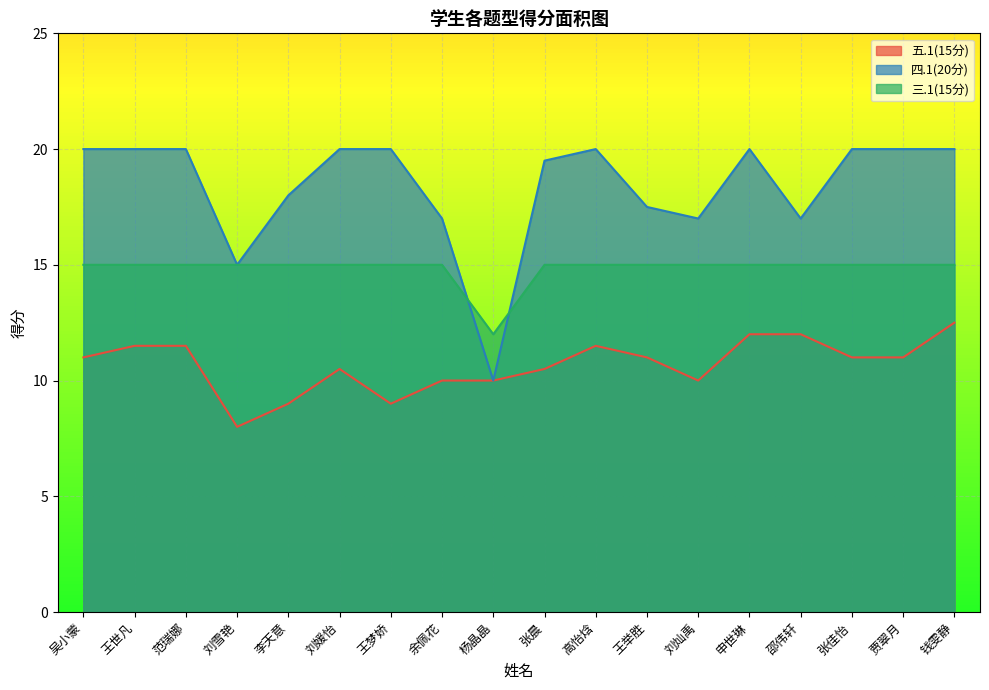

Is it true that 三.1(15分) equals 23.7 at 范瑞娜?

False